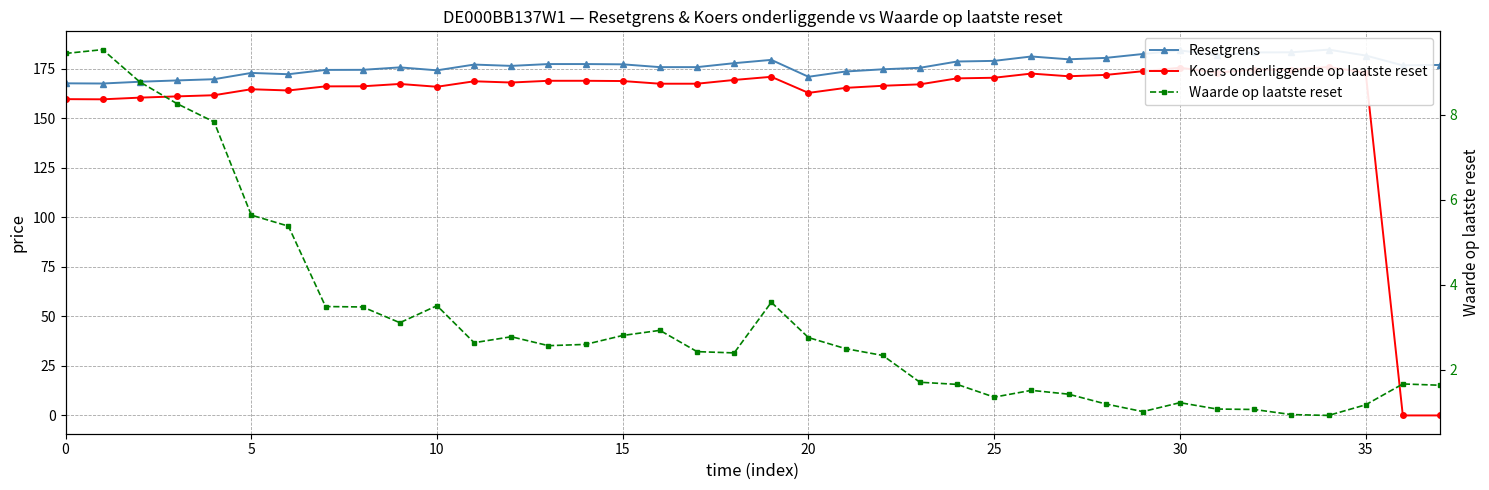

What is the label of the 5th point from the right?

33